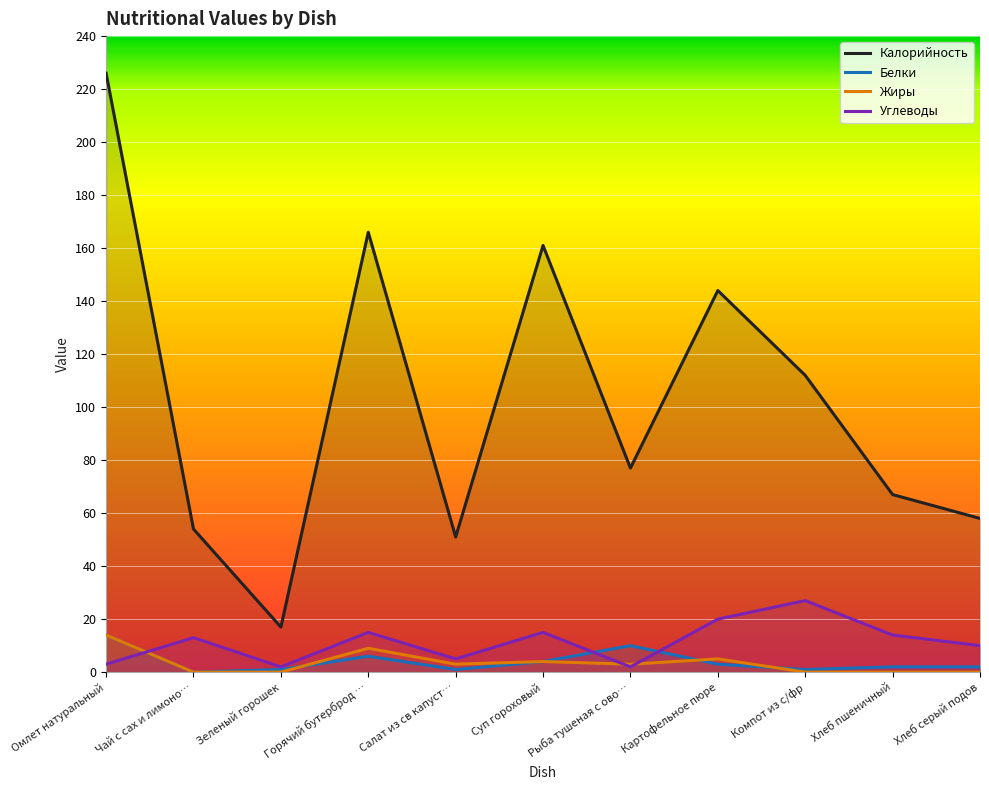

What is the difference between the Жиры values at Горячий бутерброд … and Хлеб серый подов?

9